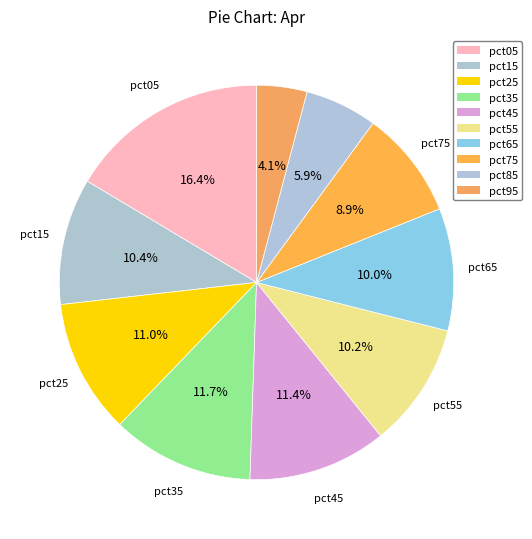

How many slices are in this pie chart?

10